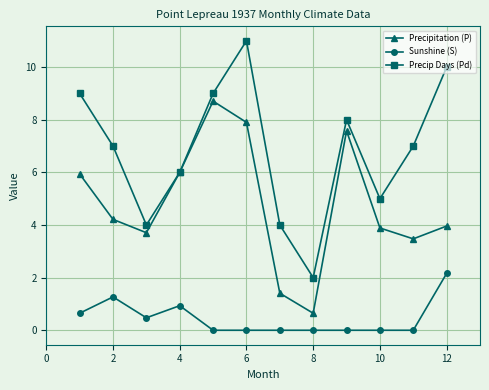

In Sunshine (S), how many points are higher than both neighbors (excluding endpoints)?

2